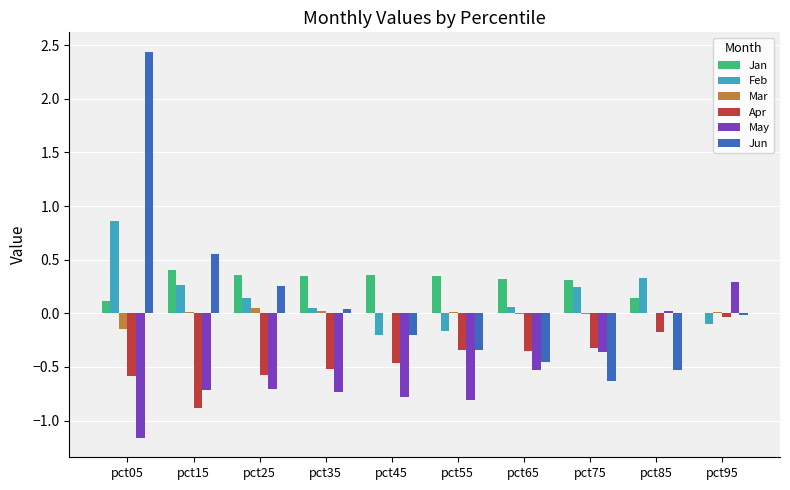

The value of Jun at pct65 is -0.1. True or false?

False